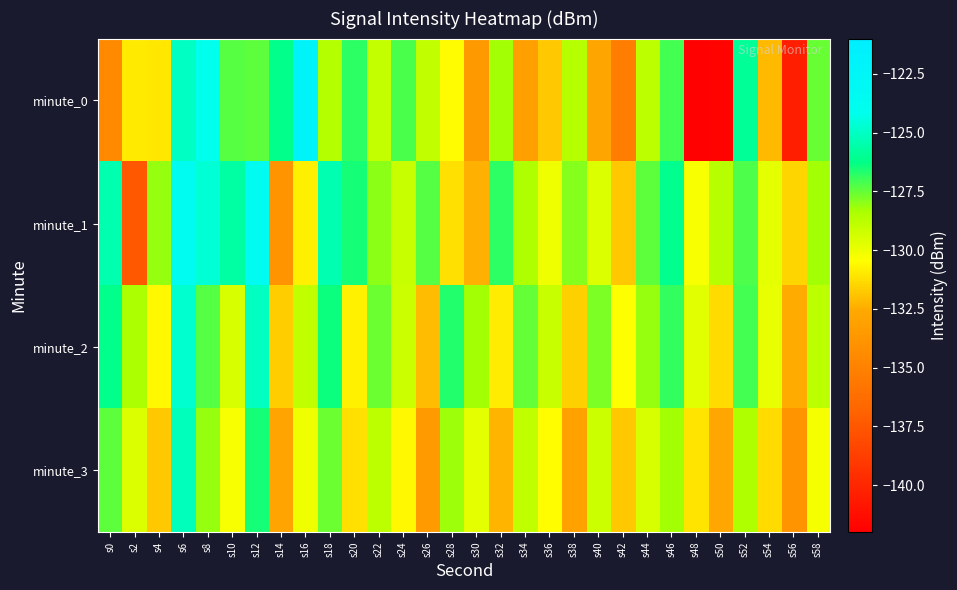

Reading left to right, list all the values displayed in this chart.

minute_0: s0=-134.5	s2=-131.0	s4=-131.0	s6=-125.0	s8=-124.2	s10=-127.3	s12=-127.4	s14=-126.2	s16=-122.0	s18=-128.6	s20=-126.8	s22=-129.0	s24=-127.2	s26=-128.9	s28=-130.5	s30=-133.6	s32=-128.3	s34=-133.2	s36=-131.8	s38=-128.7	s40=-132.8	s42=-135.3	s44=-128.8	s46=-127.1	s48=-141.9	s50=-141.8	s52=-125.9	s54=-132.1	s56=-140.4	s58=-127.6
minute_1: s0=-125.5	s2=-137.4	s4=-128.1	s6=-123.6	s8=-124.7	s10=-125.7	s12=-123.8	s14=-134.0	s16=-130.8	s18=-125.4	s20=-126.5	s22=-128.0	s24=-129.1	s26=-127.3	s28=-131.2	s30=-132.4	s32=-126.8	s34=-128.5	s36=-130.1	s38=-127.9	s40=-129.6	s42=-131.8	s44=-127.4	s46=-126.1	s48=-130.3	s50=-128.7	s52=-127.2	s54=-129.8	s56=-131.5	s58=-128.3
minute_2: s0=-126.2	s2=-128.4	s4=-130.6	s6=-124.8	s8=-127.3	s10=-129.5	s12=-125.1	s14=-131.7	s16=-128.9	s18=-126.4	s20=-130.8	s22=-127.6	s24=-129.2	s26=-132.1	s28=-126.7	s30=-128.3	s32=-130.9	s34=-127.5	s36=-129.1	s38=-131.6	s40=-127.8	s42=-130.4	s44=-128.1	s46=-126.9	s48=-129.7	s50=-131.3	s52=-127.1	s54=-129.9	s56=-132.5	s58=-128.8
minute_3: s0=-127.4	s2=-129.6	s4=-131.8	s6=-125.2	s8=-128.1	s10=-130.3	s12=-126.5	s14=-132.9	s16=-130.1	s18=-127.6	s20=-131.2	s22=-128.8	s24=-130.6	s26=-133.5	s28=-128.2	s30=-129.8	s32=-132.3	s34=-128.9	s36=-130.5	s38=-133.0	s40=-129.2	s42=-131.8	s44=-129.5	s46=-128.3	s48=-131.1	s50=-132.7	s52=-128.5	s54=-131.3	s56=-133.9	s58=-130.2